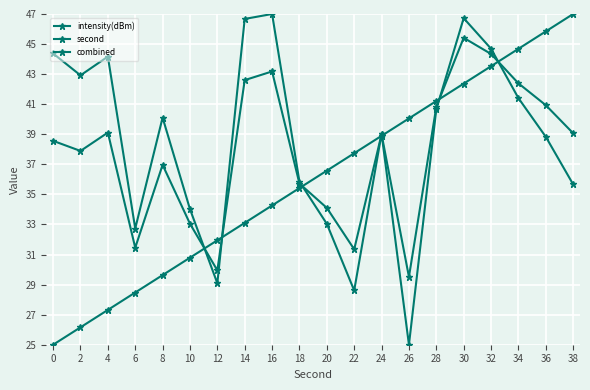

How many intersections are there between second and intensity(dBm)?

7